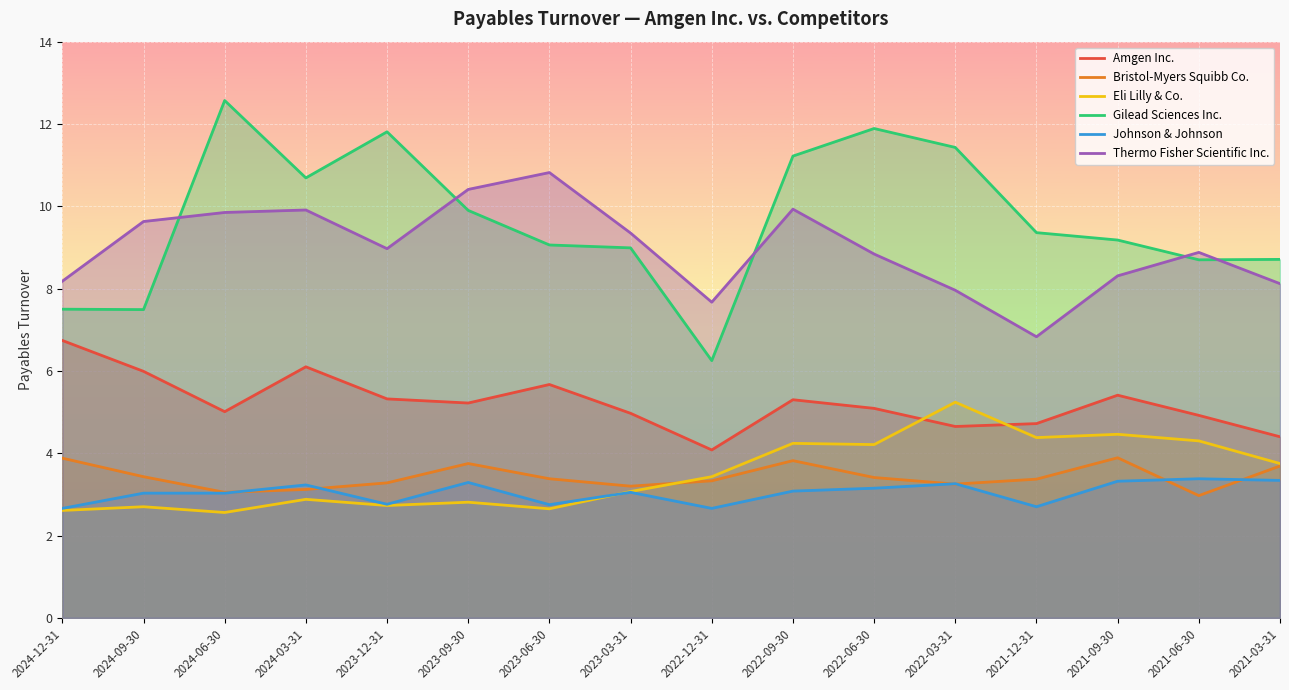

What is the difference between the second highest and minimum values in the Johnson & Johnson series?

0.7